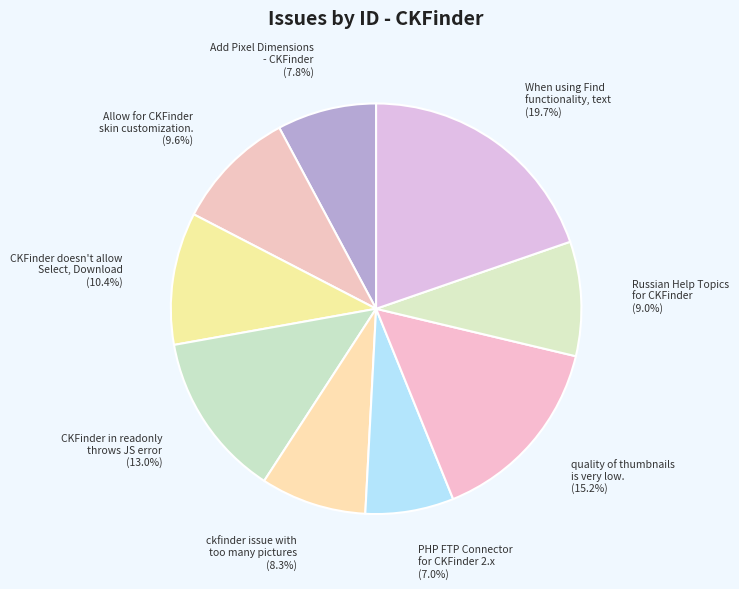

To the nearest percent, what is the difference between the Add Pixel Dimensions - CKFinder and CKFinder doesn't allow Select, Download slice percentages?

3%